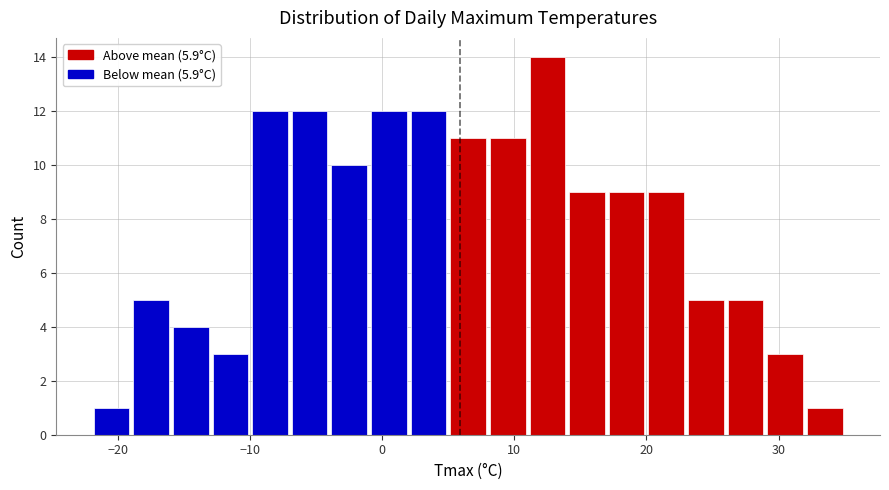

Read against the x-axis, roughly where is the centre of the tallest bar?

13